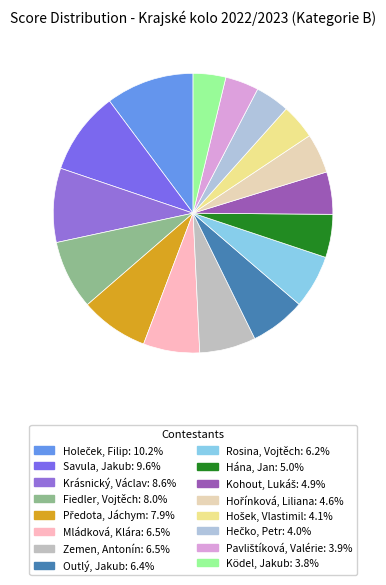

Count the number of slices in the pie.

16